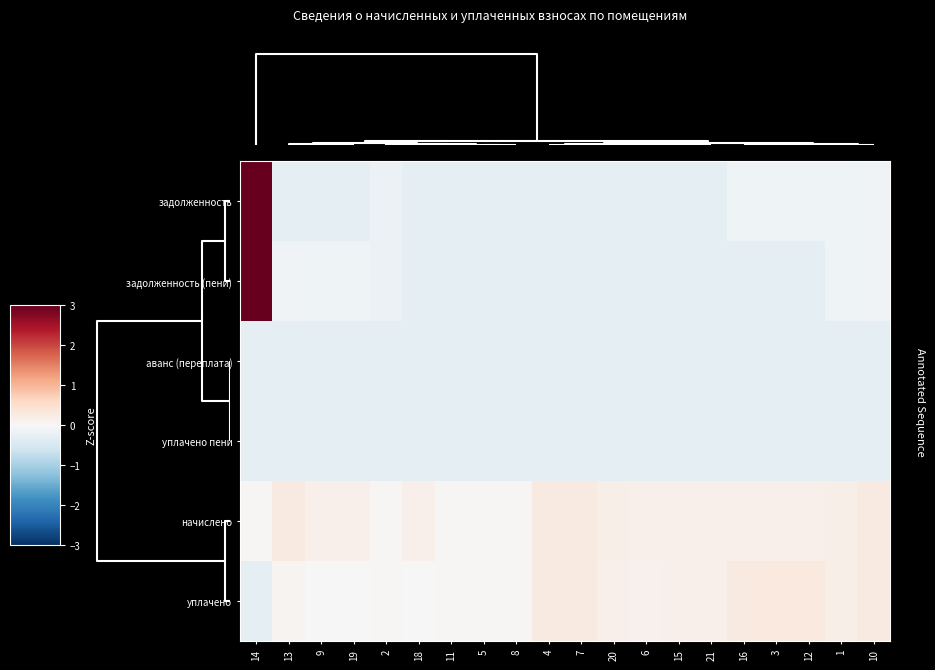

Reading left to right, extract all data points from this chart.

задолженность: 14=7.4	13=-0.3	9=-0.3	19=-0.3	2=-0.2	18=-0.3	11=-0.3	5=-0.3	8=-0.3	4=-0.3	7=-0.3	20=-0.3	6=-0.3	15=-0.3	21=-0.3	16=-0.1	3=-0.1	12=-0.1	1=-0.1	10=-0.1
задолженность (пени): 14=7.7	13=-0.1	9=-0.1	19=-0.1	2=-0.2	18=-0.3	11=-0.3	5=-0.3	8=-0.3	4=-0.3	7=-0.3	20=-0.3	6=-0.3	15=-0.3	21=-0.3	16=-0.3	3=-0.3	12=-0.3	1=-0.1	10=-0.1
аванс (переплата): 14=-0.3	13=-0.3	9=-0.3	19=-0.3	2=-0.3	18=-0.3	11=-0.3	5=-0.3	8=-0.3	4=-0.3	7=-0.3	20=-0.3	6=-0.3	15=-0.3	21=-0.3	16=-0.3	3=-0.3	12=-0.3	1=-0.3	10=-0.3
уплачено пени: 14=-0.3	13=-0.3	9=-0.3	19=-0.3	2=-0.3	18=-0.3	11=-0.3	5=-0.3	8=-0.3	4=-0.3	7=-0.3	20=-0.3	6=-0.3	15=-0.3	21=-0.3	16=-0.3	3=-0.3	12=-0.3	1=-0.3	10=-0.3
начислено: 14=0.0	13=0.3	9=0.1	19=0.1	2=0.0	18=0.1	11=0.0	5=0.0	8=0.0	4=0.3	7=0.3	20=0.2	6=0.1	15=0.1	21=0.1	16=0.1	3=0.1	12=0.1	1=0.2	10=0.3
уплачено: 14=-0.3	13=0.1	9=0.0	19=0.0	2=0.0	18=0.0	11=0.0	5=0.0	8=0.0	4=0.3	7=0.3	20=0.2	6=0.1	15=0.1	21=0.1	16=0.3	3=0.3	12=0.3	1=0.2	10=0.3